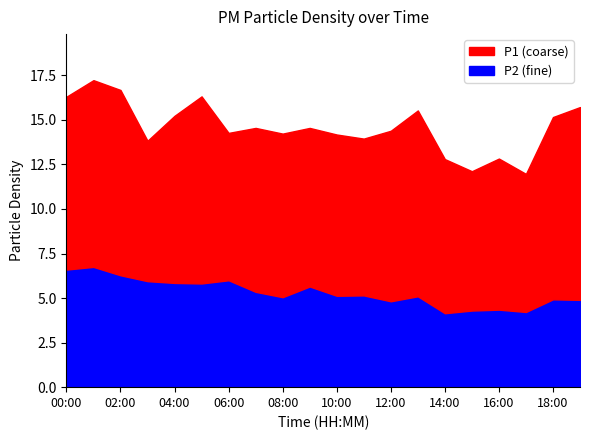

How many values in the P2 series are below 5?

7